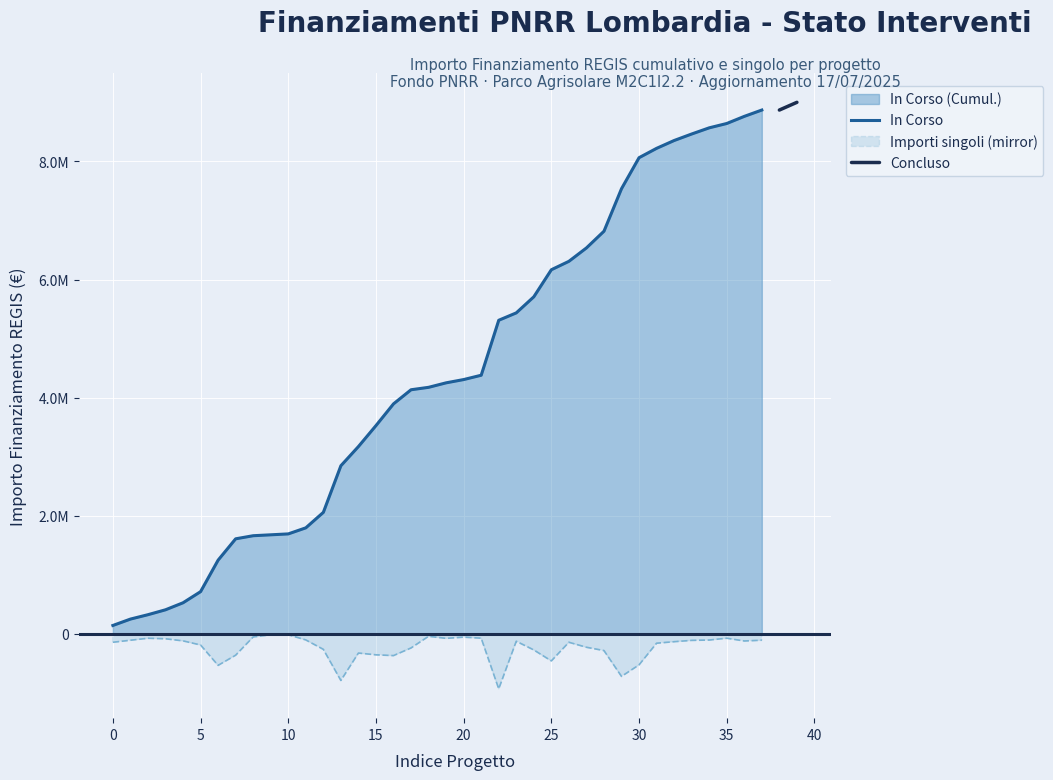

Where is the first local maximum?

2